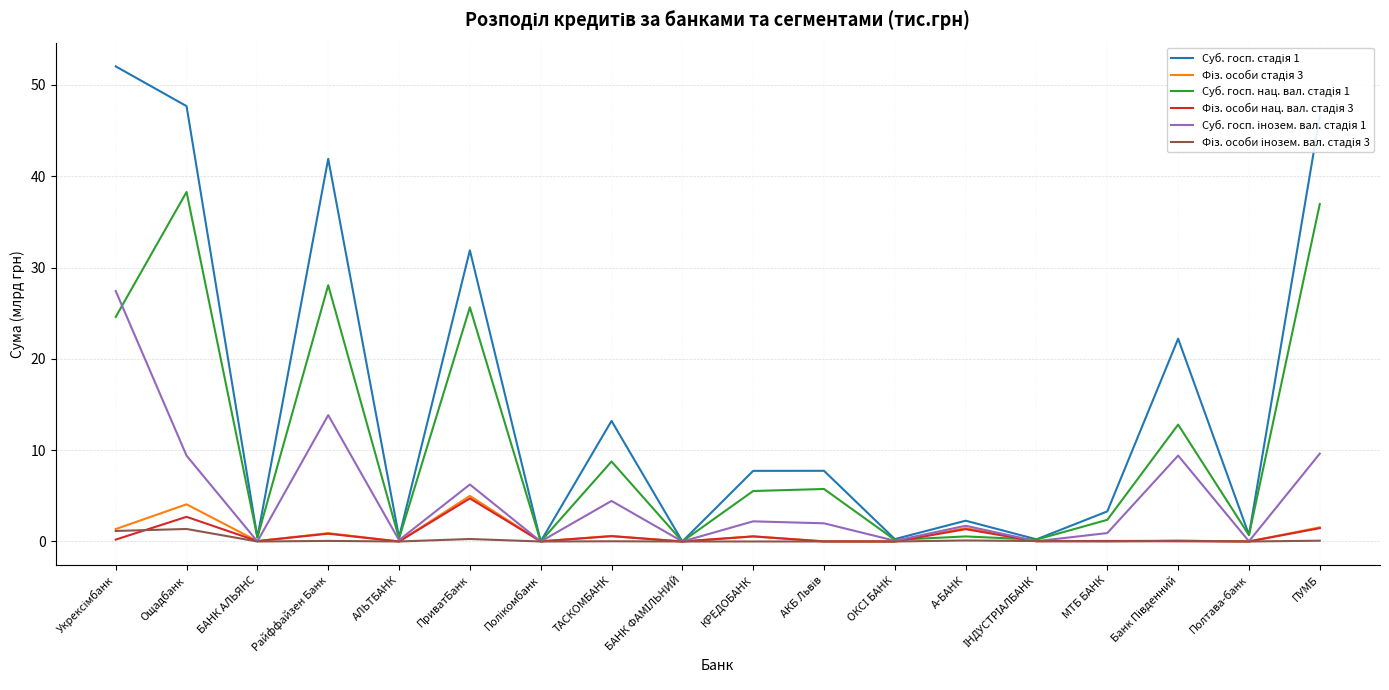

What is the difference between the Суб. госп. нац. вал. стадія 1 values at ПриватБанк and А-БАНК?

25.1